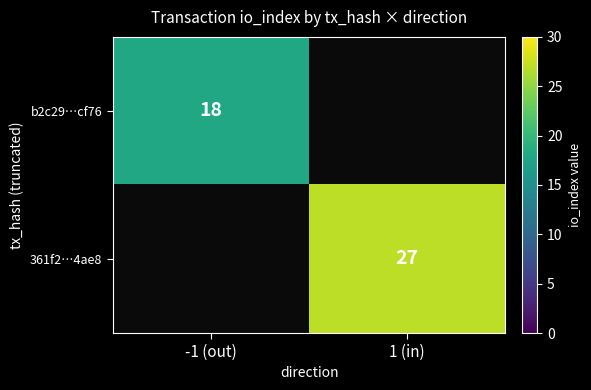

The 361f2…4ae8 series shows 10 at 1 (in). True or false?

False